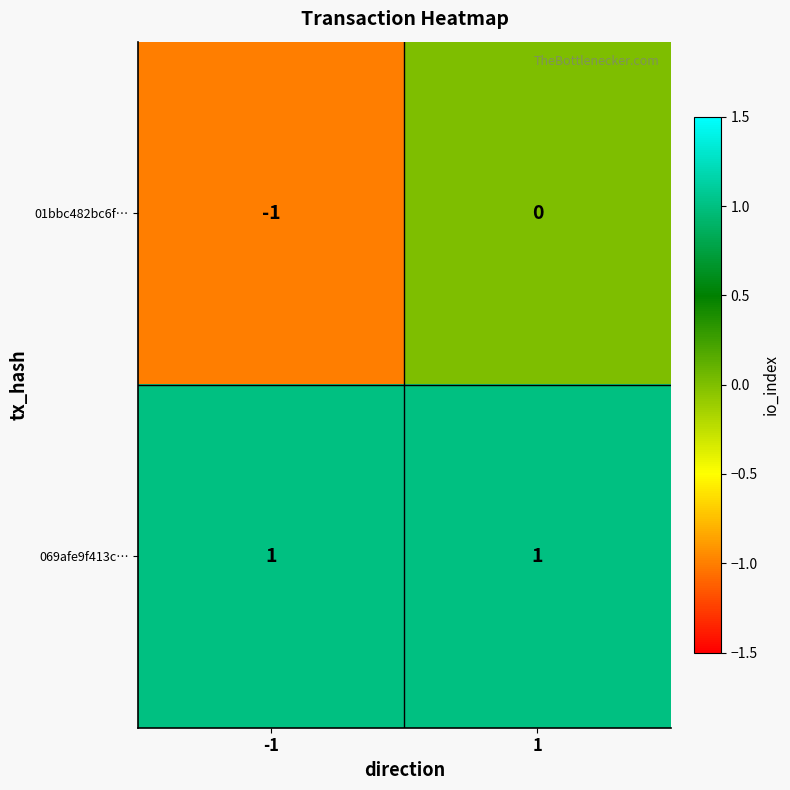

The value of 069afe9f413c… at 1 is 1. True or false?

True